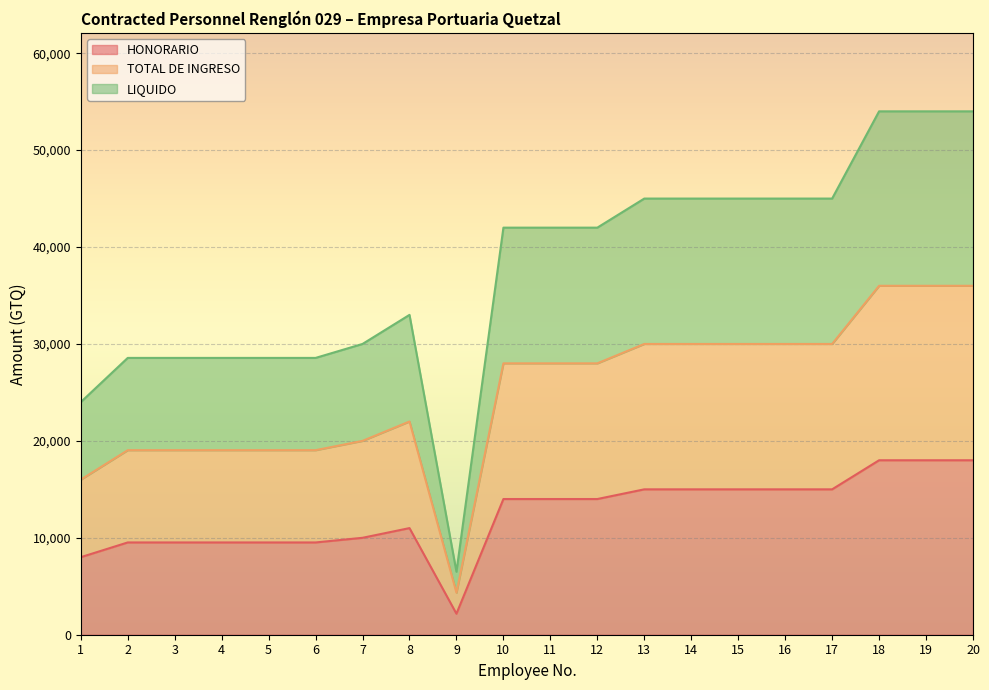

What is the smallest value displayed?

2166.7